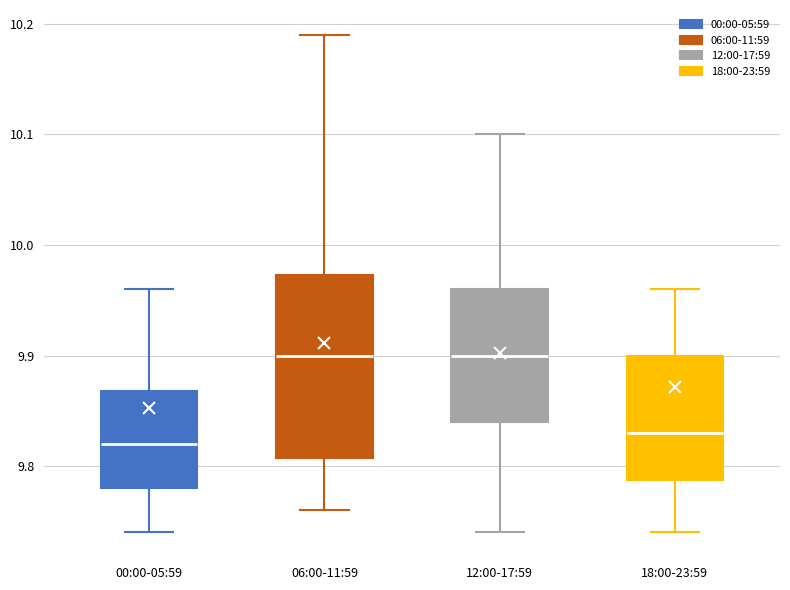

Where is the upper edge of the box for 18:00-23:59 on the y-axis? The values are not printed on the chart, so give them approximately, as read against the axis.

9.90